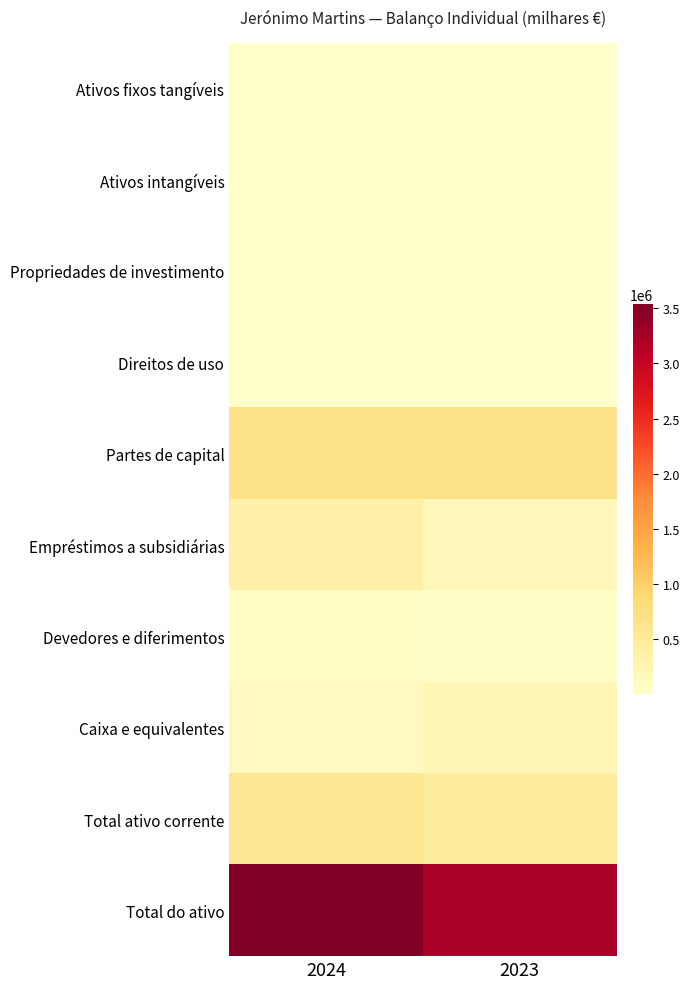

What is the minimum value shown in the chart?

1571